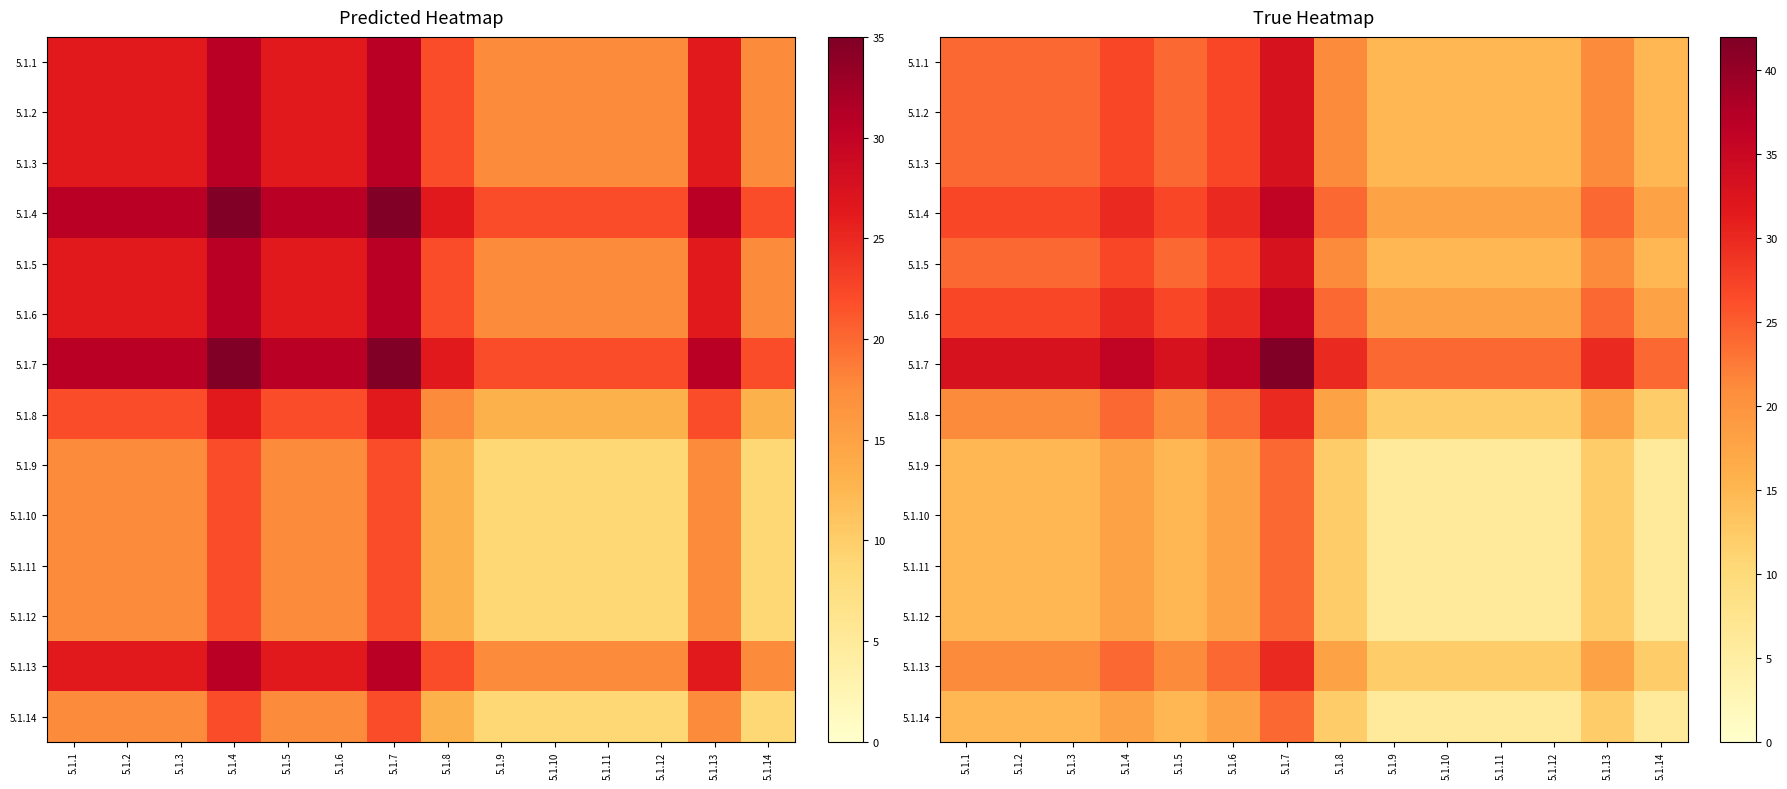

The 5.1.2 series shows 13.3 at 5.1.6. True or false?

False